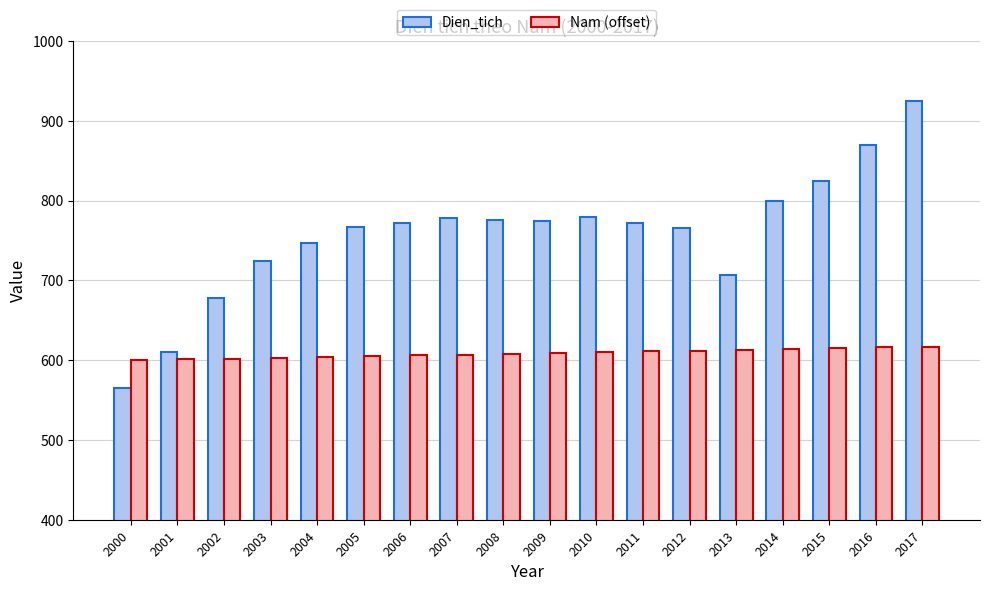

What are all the series names shown in the legend?

Dien_tich, Nam (offset)